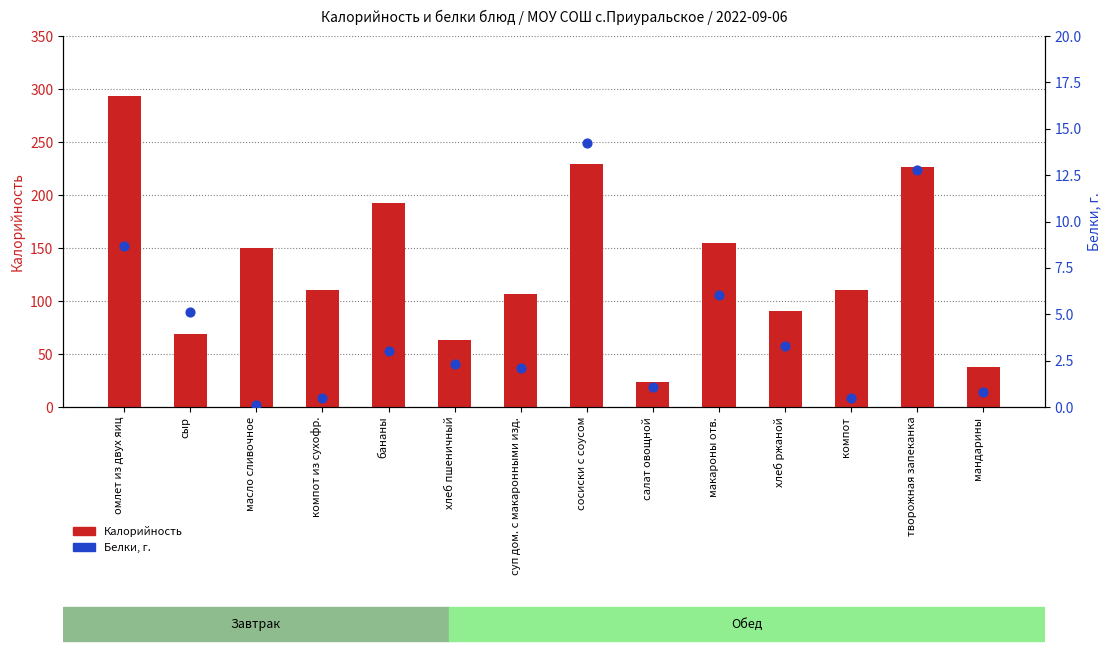

Which series contains the lowest Y value?

Белки, г.